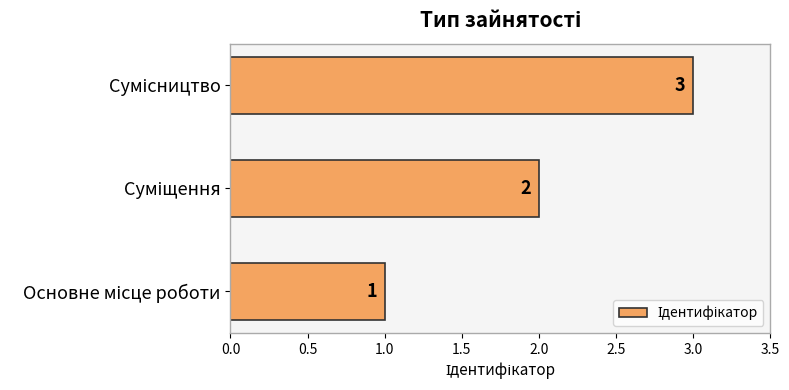

What is the sum of all values?

6